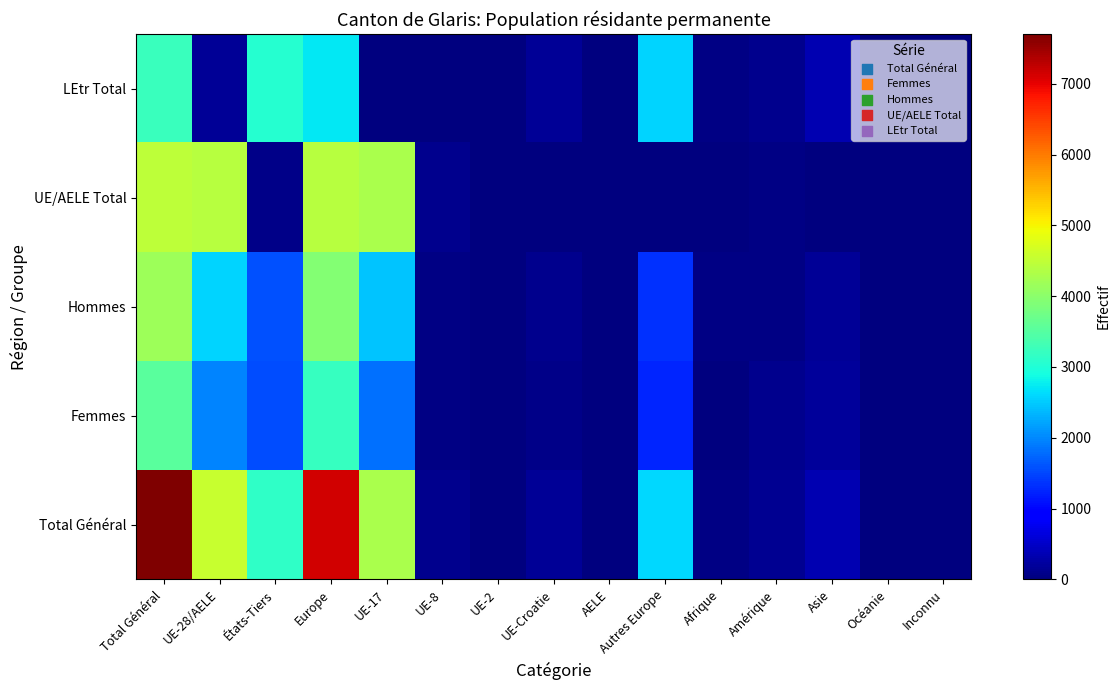

Between États-Tiers and Inconnu, which is larger?

États-Tiers